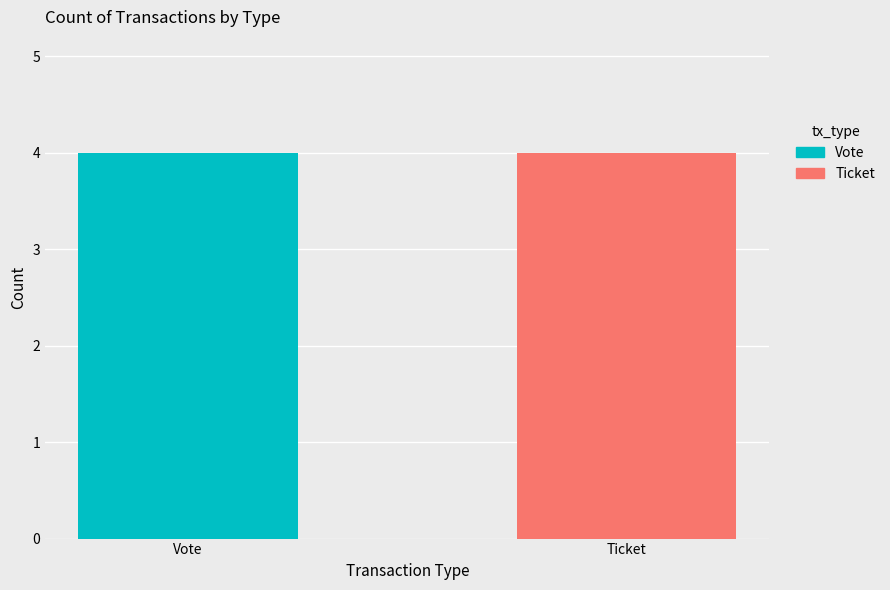

At how many categories does at least one series exceed 3?

2